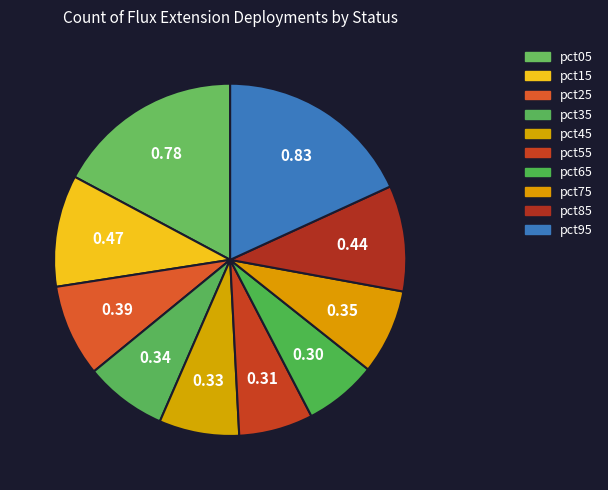

How many slices are in this pie chart?

10